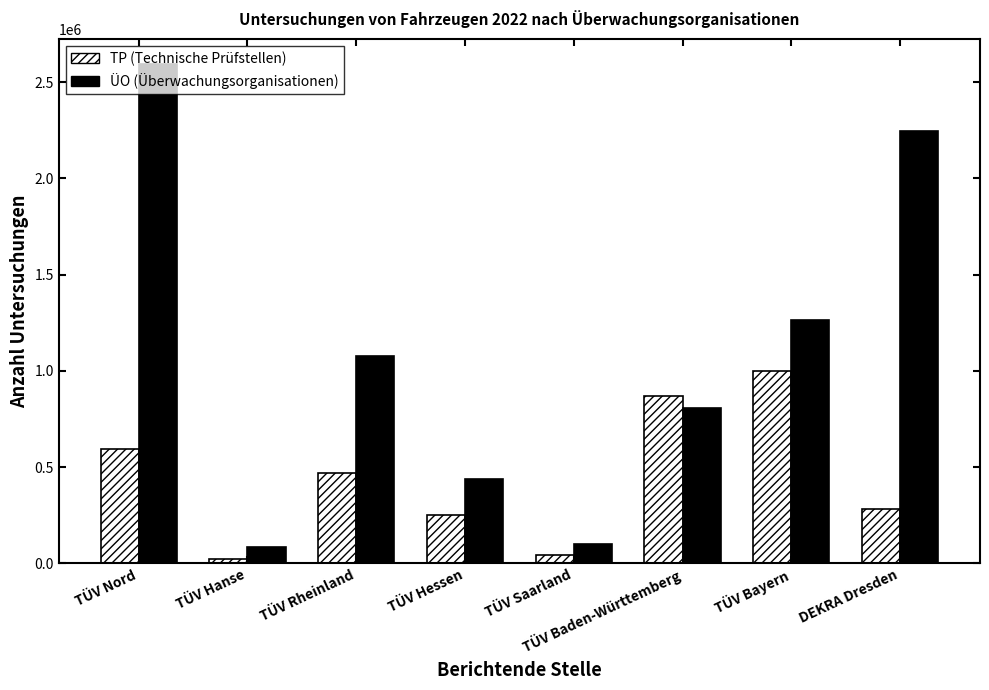

How many ÜO (Überwachungsorganisationen) values are between 436168 and 2245209?

5